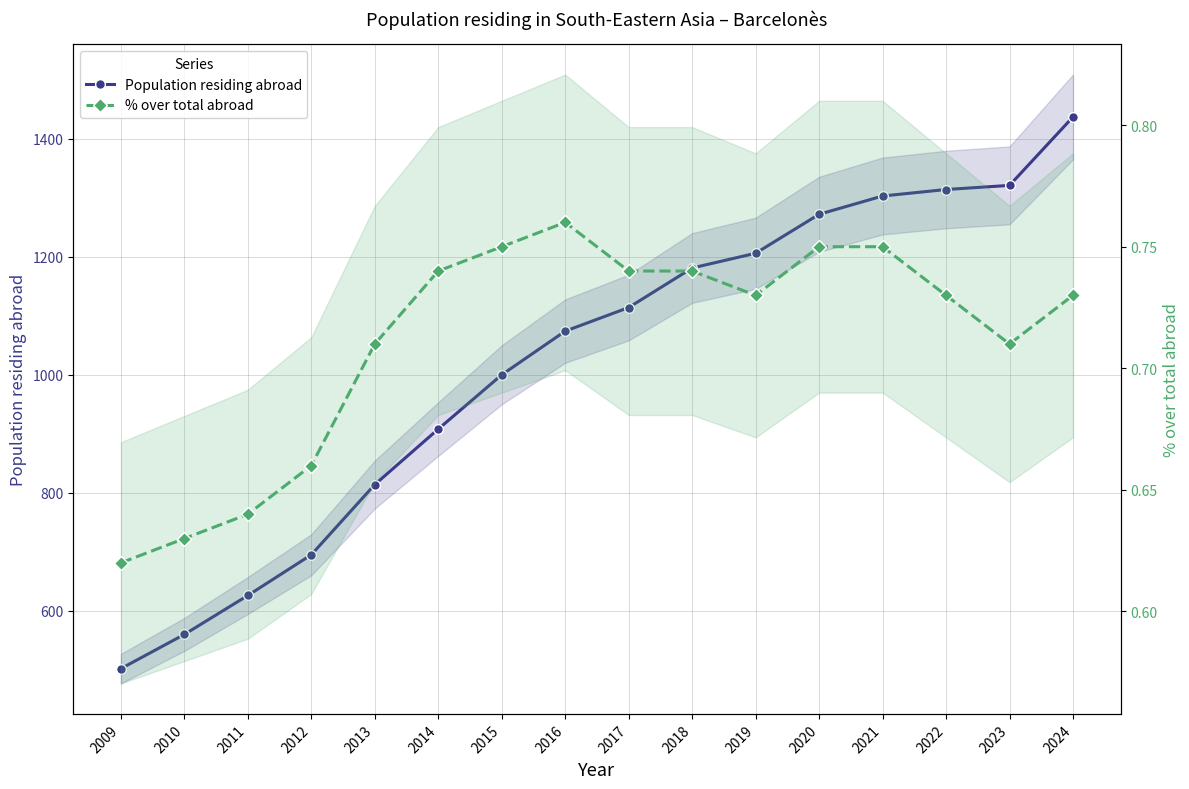

True or false: Population residing abroad has more than 0 interior local peaks.

False